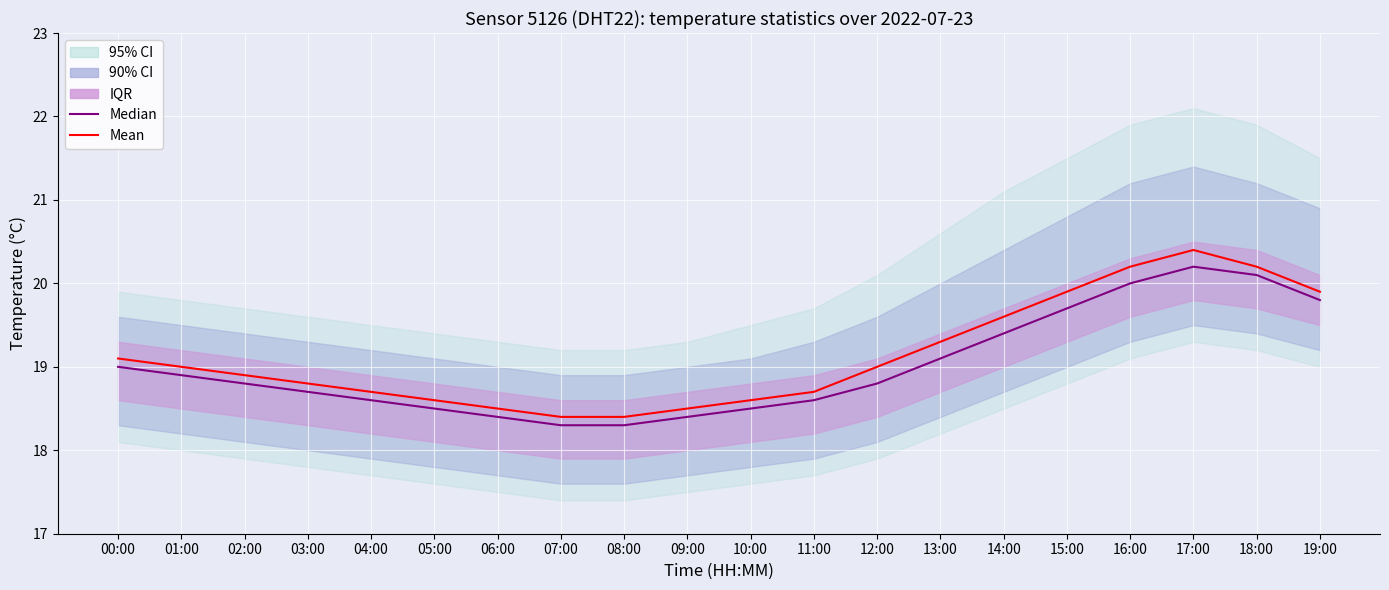

What is the difference between the Mean values at 05:00 and 03:00?

0.2